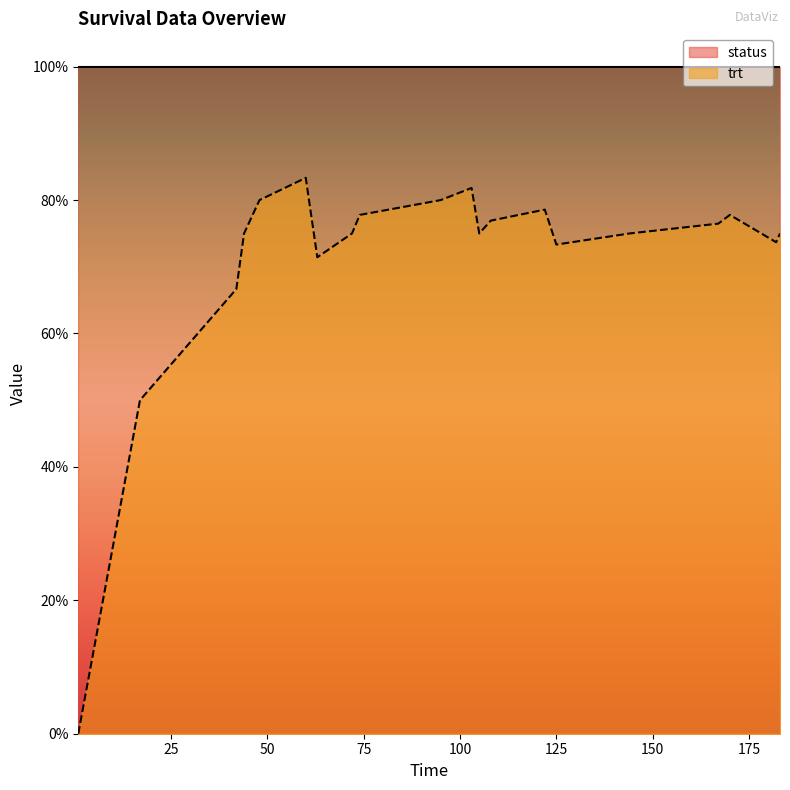

True or false: trt and status cross at least once.

False